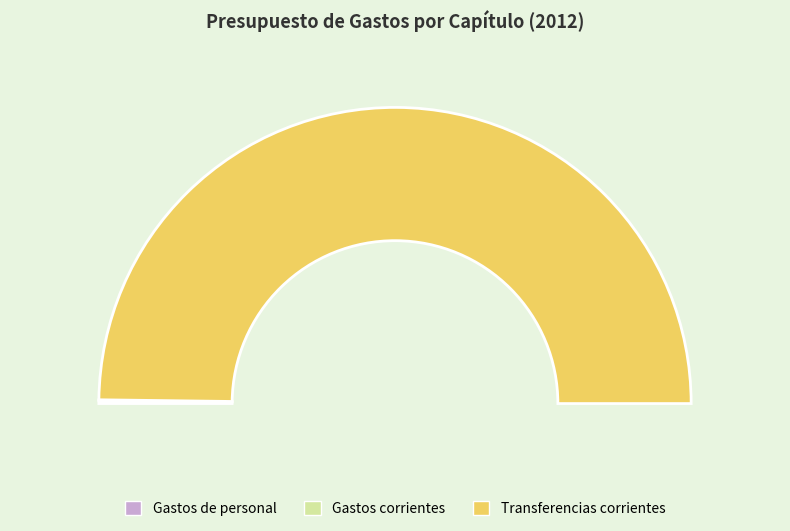

What portion of the pie excludes Gastos de personal?

99.9%